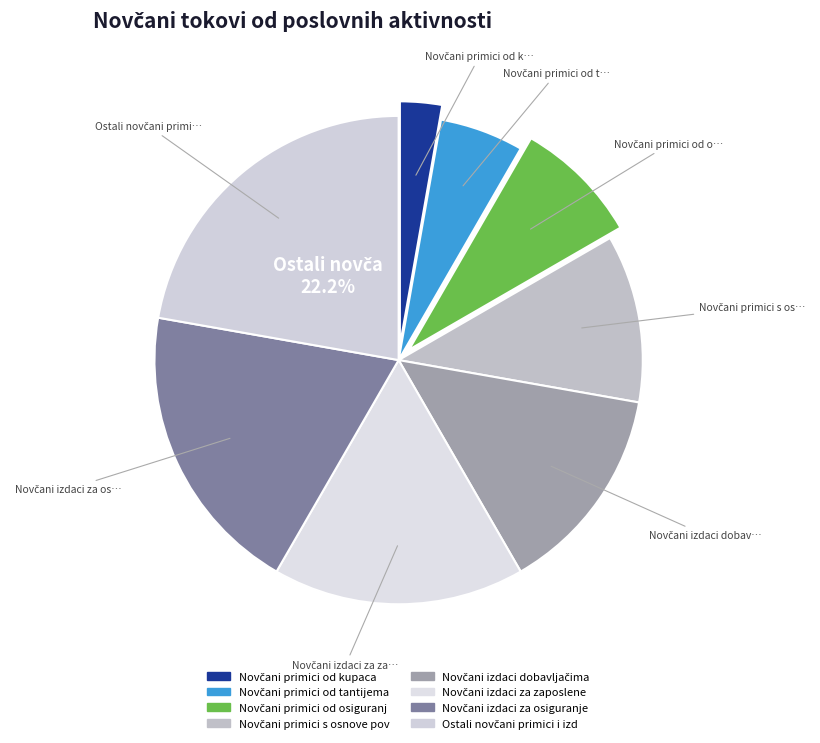

Count the number of slices in the pie.

8